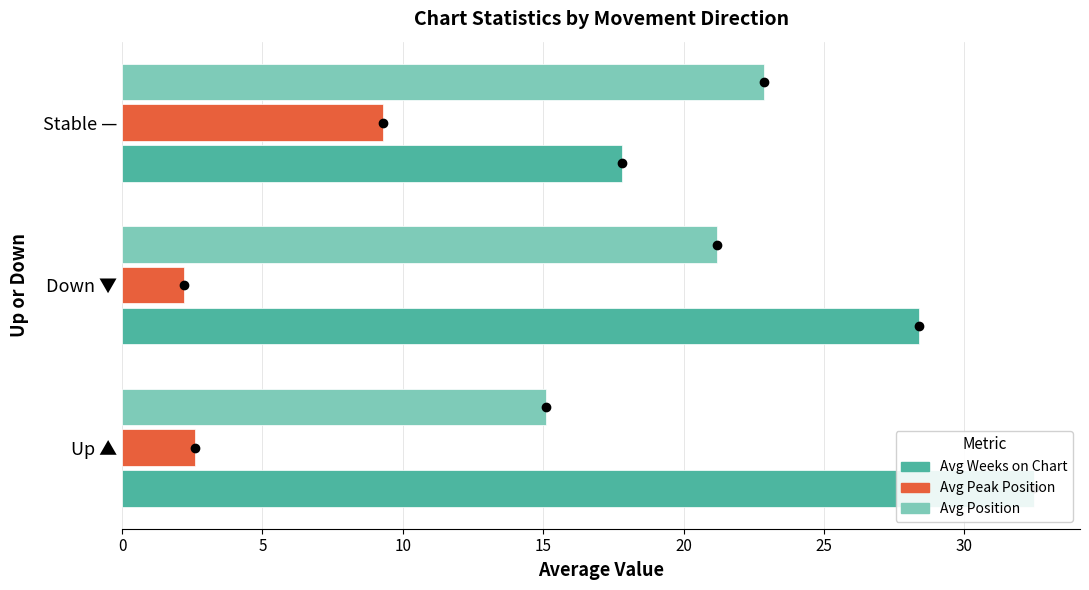

What is the value of the Avg Weeks on Chart bar at the 3rd from the left?

17.8